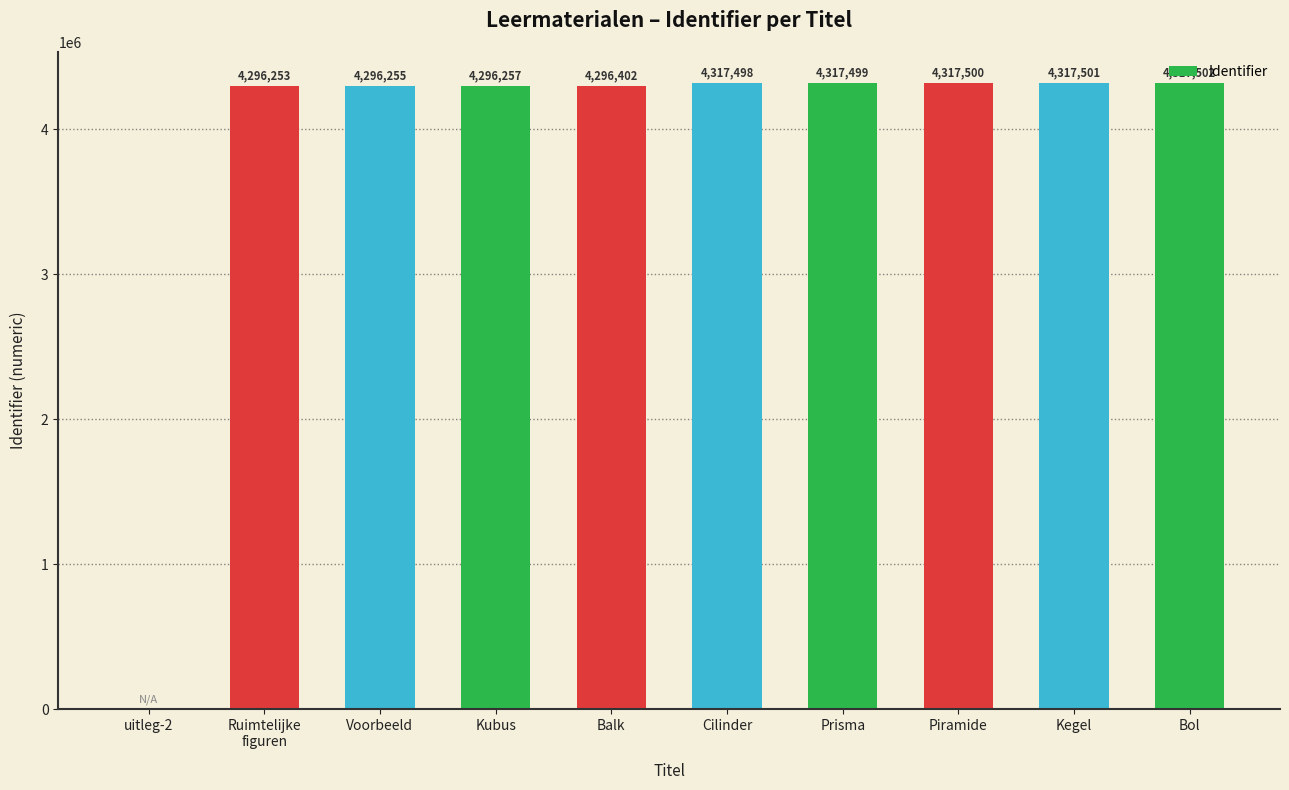

Does the chart contain stacked bars?

No